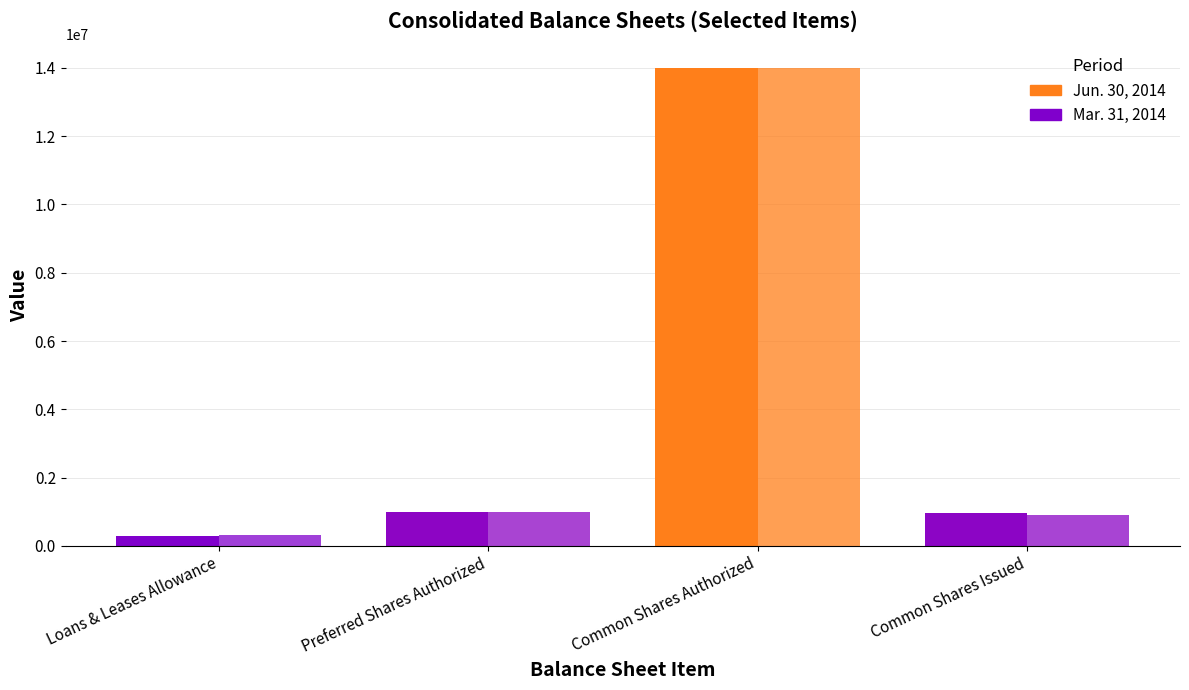

Between Loans & Leases Allowance and Common Shares Issued, which series saw the biggest shift?

Jun. 30, 2014